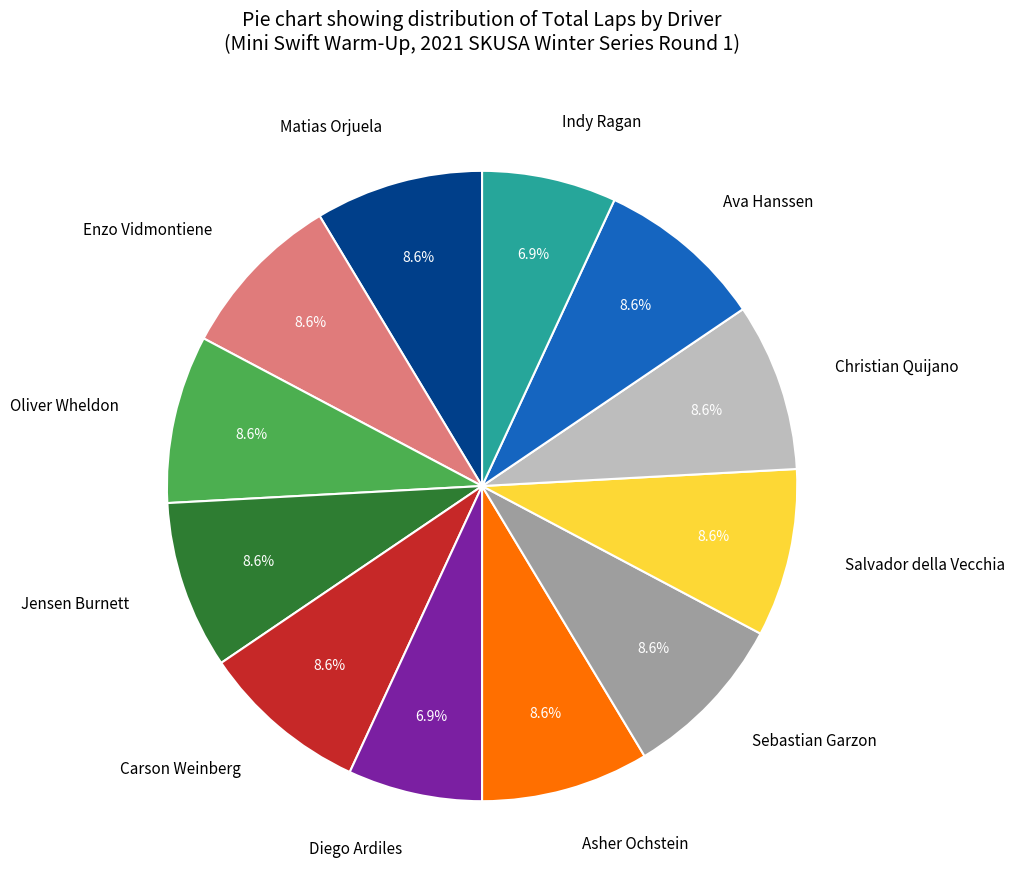

To the nearest percent, what is the average slice percentage?

8%